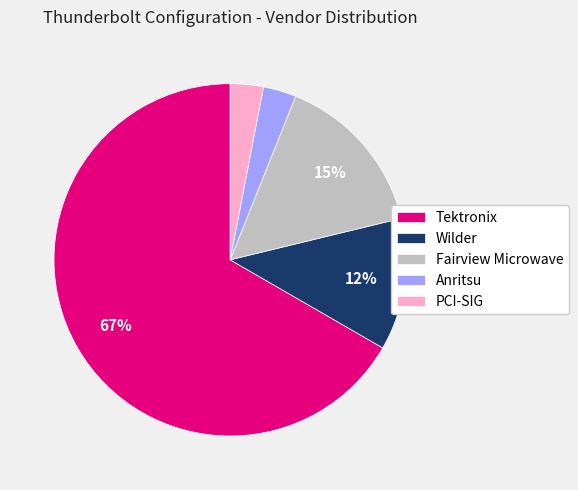

How many segments does this pie chart have?

5